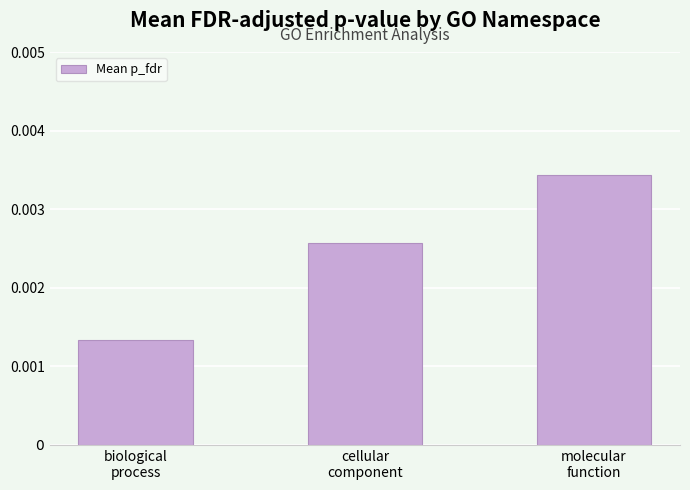

Does the chart contain stacked bars?

No